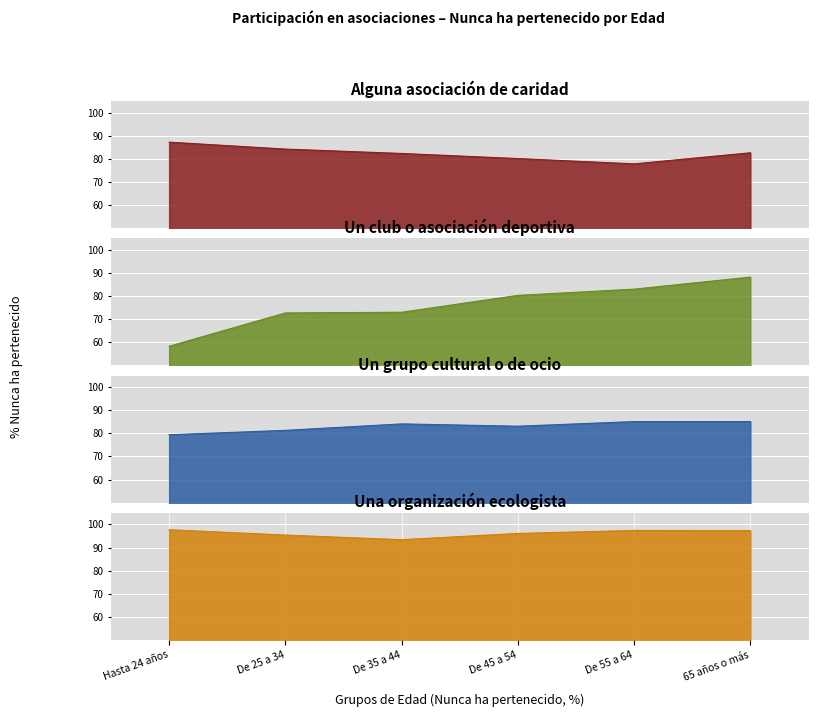

Which category has the lowest value in the Un grupo cultural o de ocio series?

Hasta 24 años